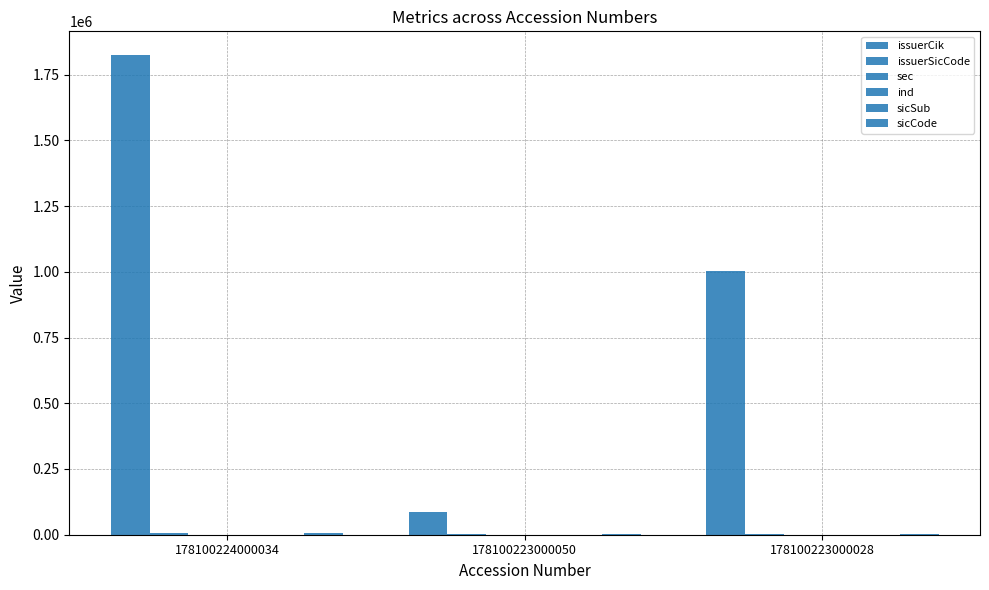

True or false: ind has a value of 56 at 178100223000050.

False